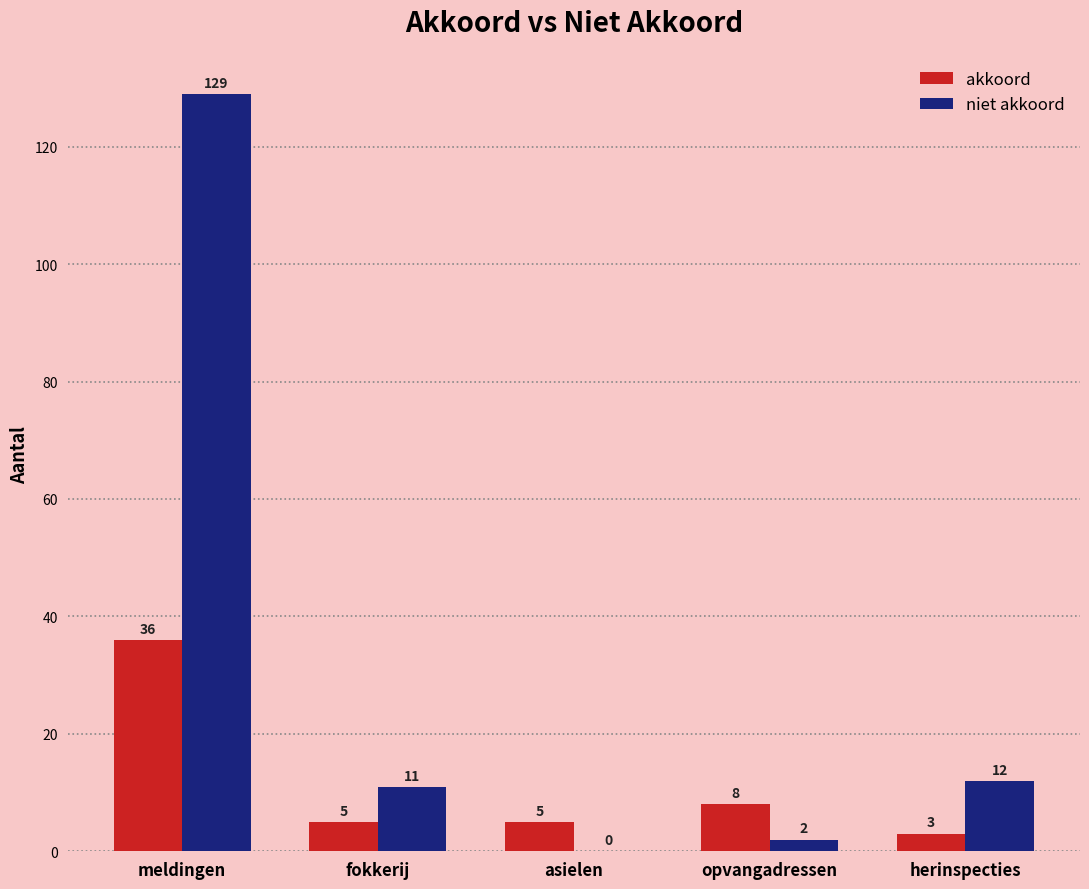

Which category has the highest value across all series?

meldingen